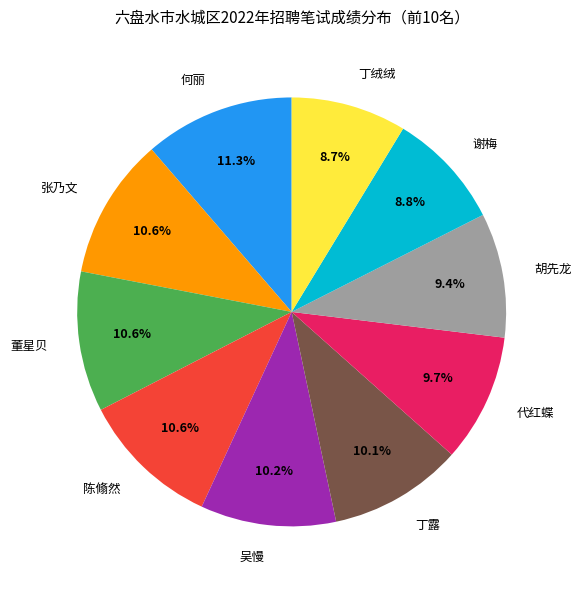

Does 董星贝 account for over 50% of the chart?

No